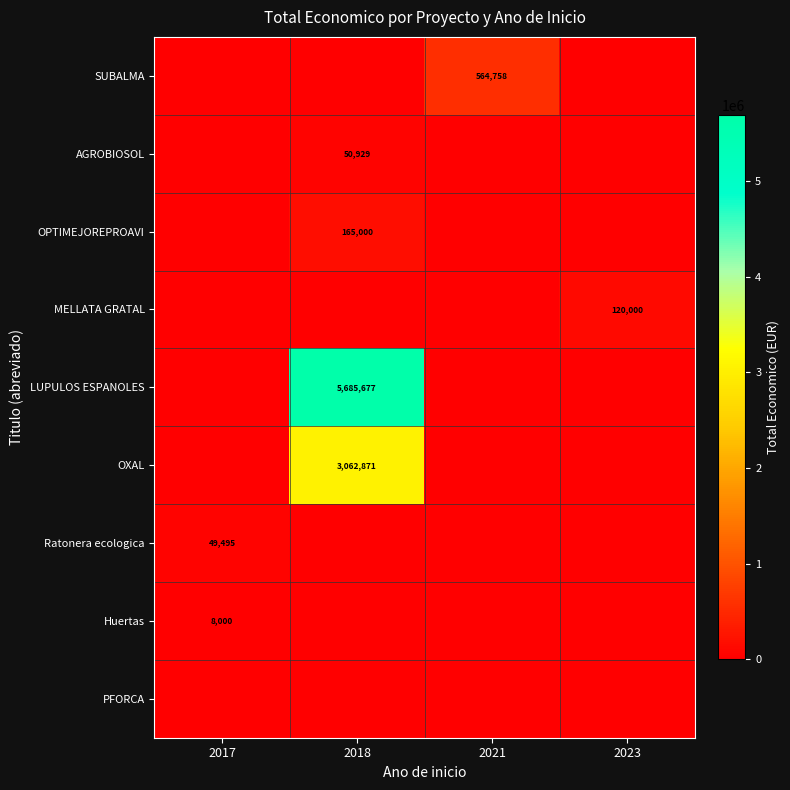

The Ratonera ecologica series shows 28071 at 2023. True or false?

False